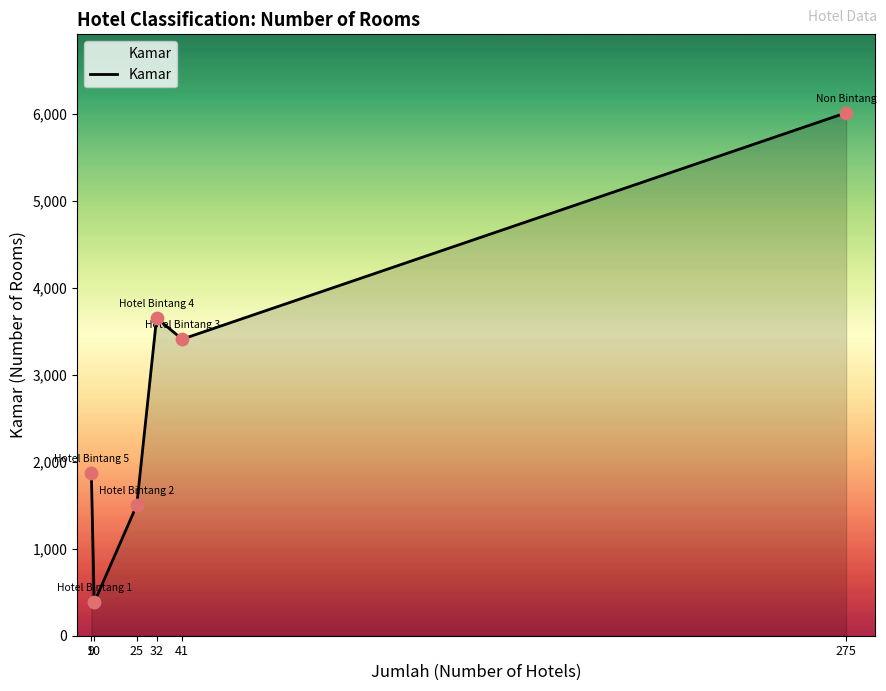

What is the change in value from 9 to 10?

-1488